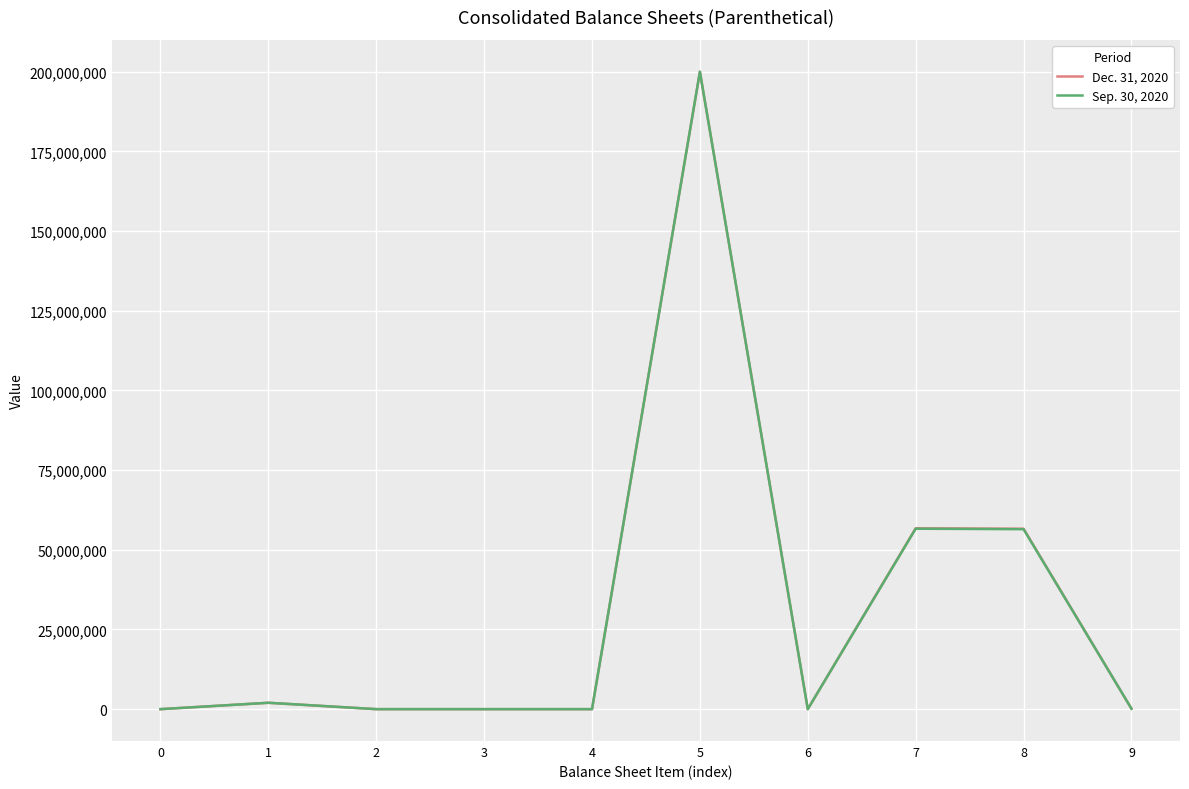

What is the difference between the maximum and second lowest values in the Sep. 30, 2020 series?

200000000